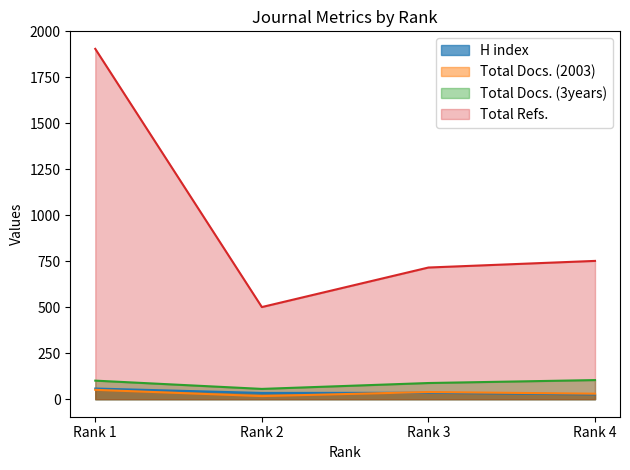

What is the sum of the Total Docs. (3years) values at Rank 1 and Rank 4?

205